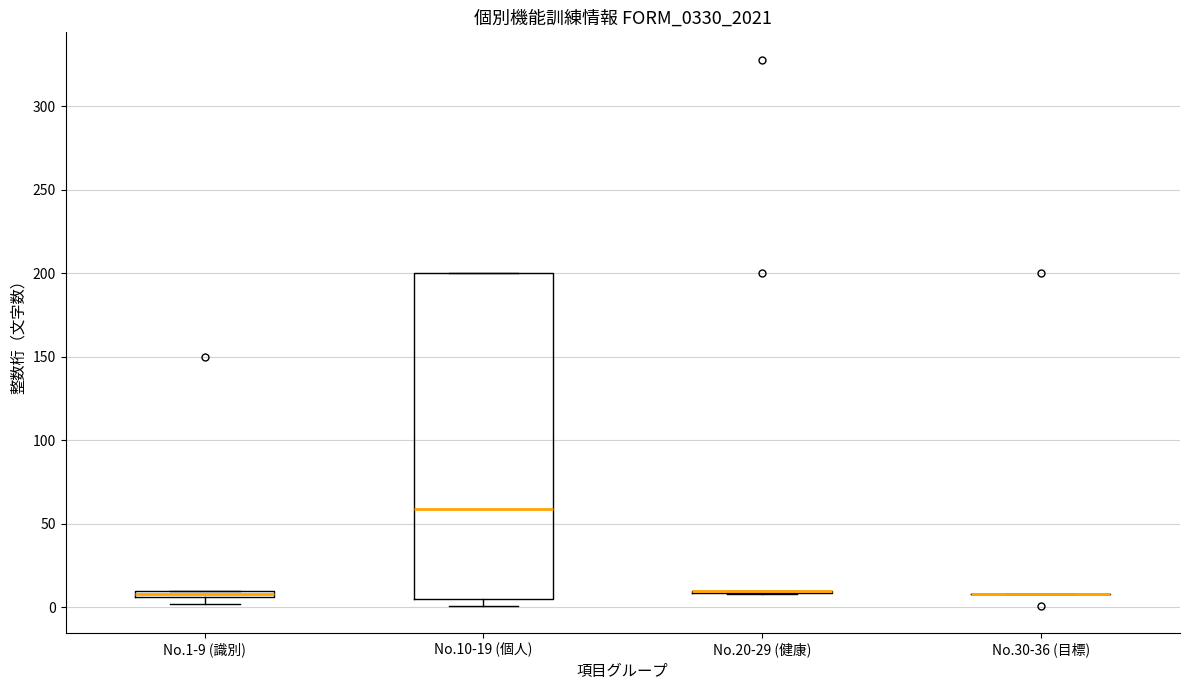

Where is the upper edge of the box for No.1-9 (識別) on the y-axis? The values are not printed on the chart, so give them approximately, as read against the axis.

10